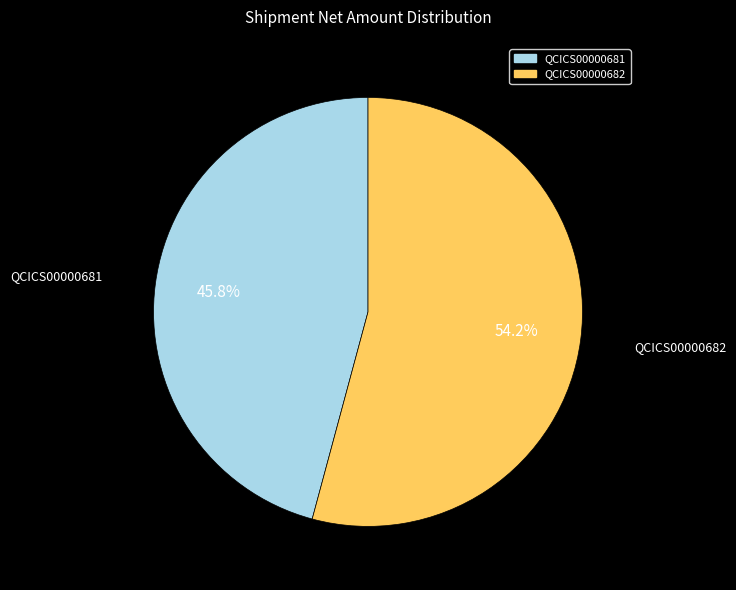

To the nearest percent, what portion does QCICS00000682 represent?

54%